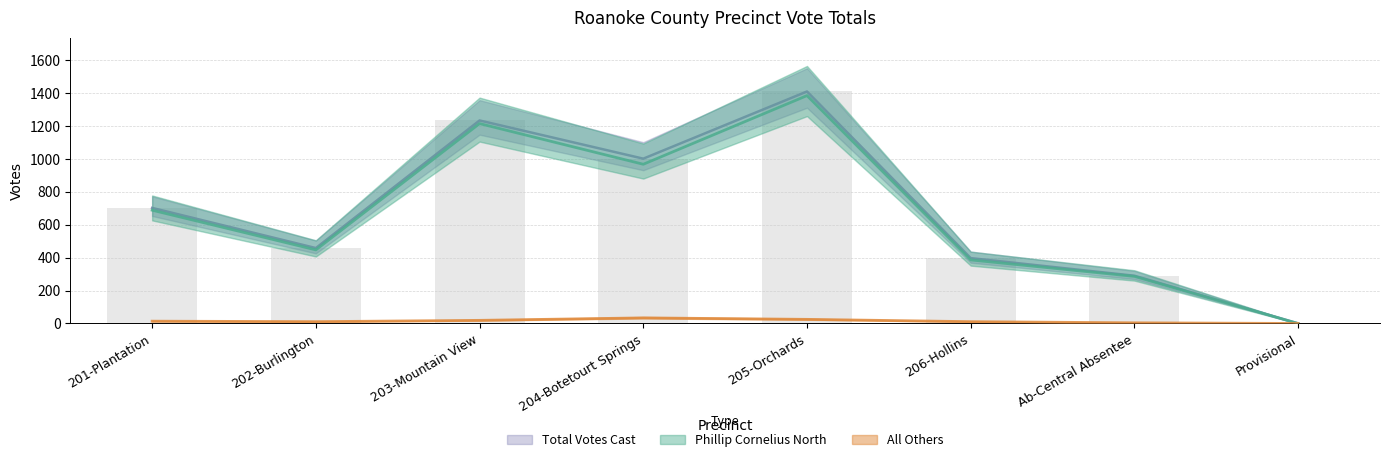

How many groups of bars are there?

8